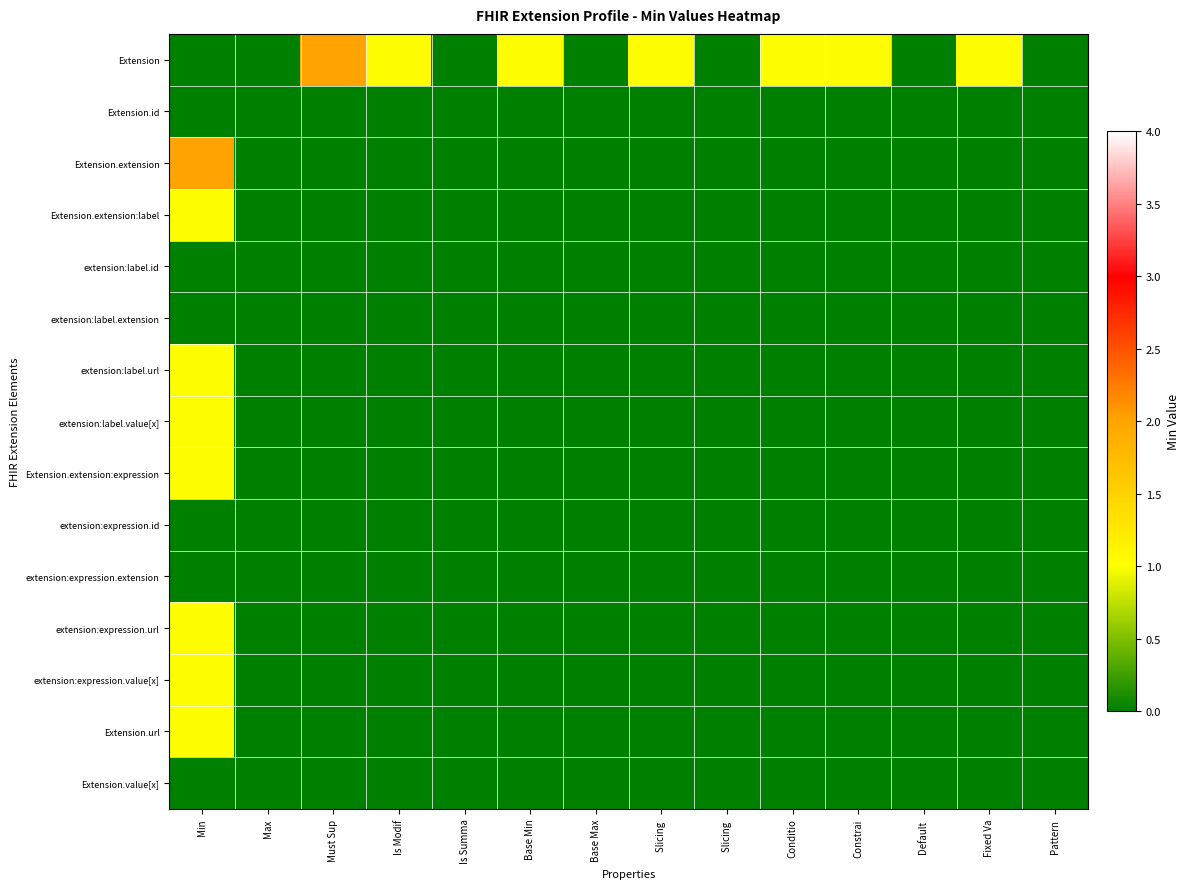

Which has a higher value, Conditio or Is Summa?

Conditio